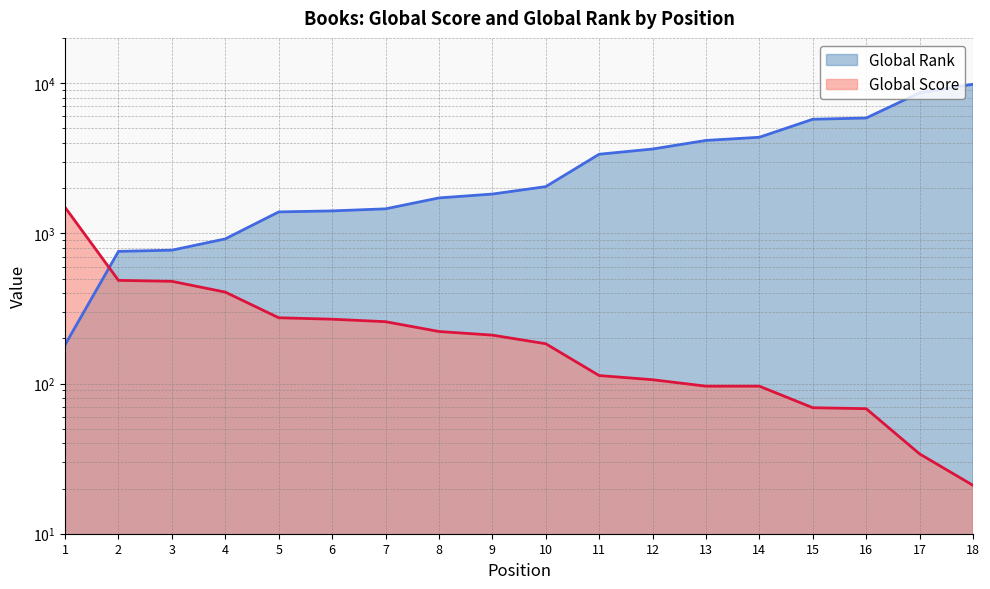

Which series has the largest range (max minus min)?

Global Rank